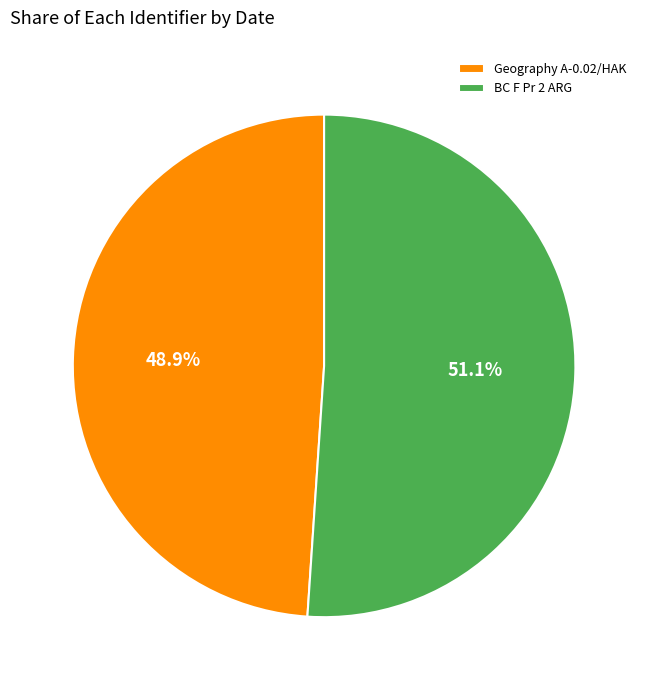

Rank the categories by value from lowest to highest.

Geography A-0.02/HAK, BC F Pr 2 ARG